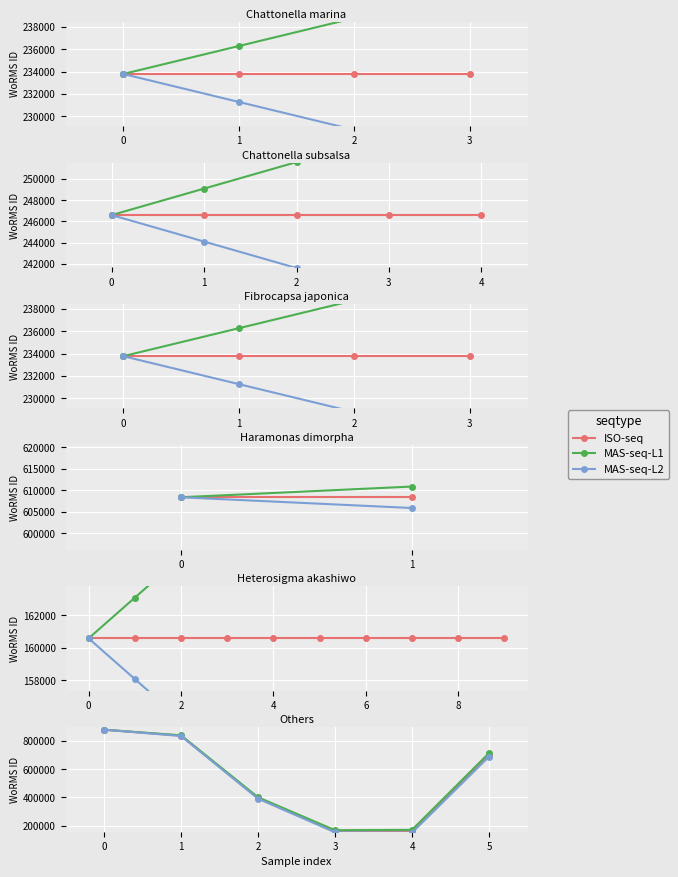

True or false: MAS-seq-L2 and MAS-seq-L1 cross at least once.

False